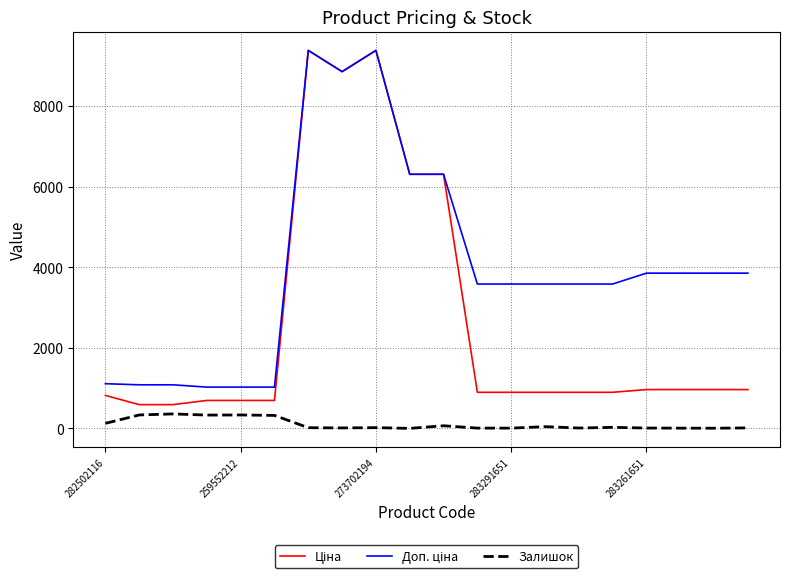

True or false: Залишок and Доп. ціна intersect in this chart.

False